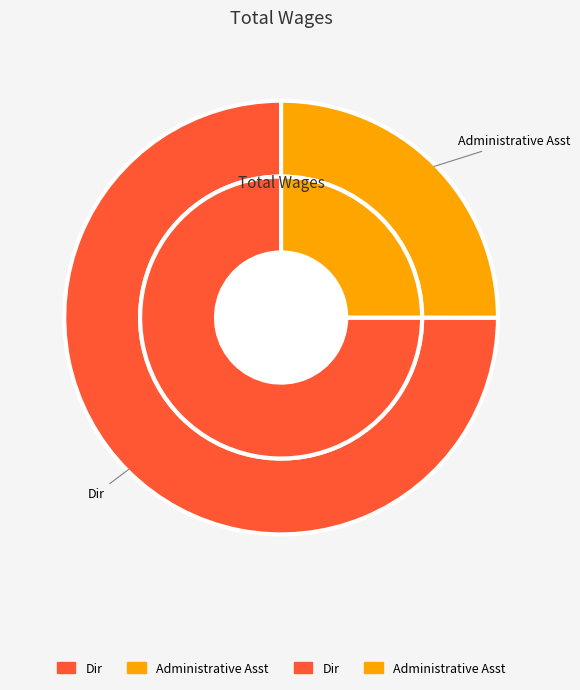

To the nearest percent, what portion does Administrative Asst represent?

25%